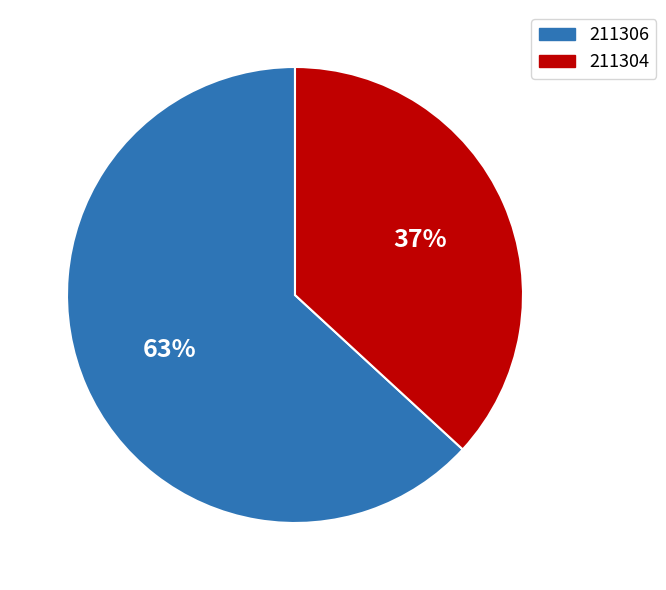

How many segments does this pie chart have?

2